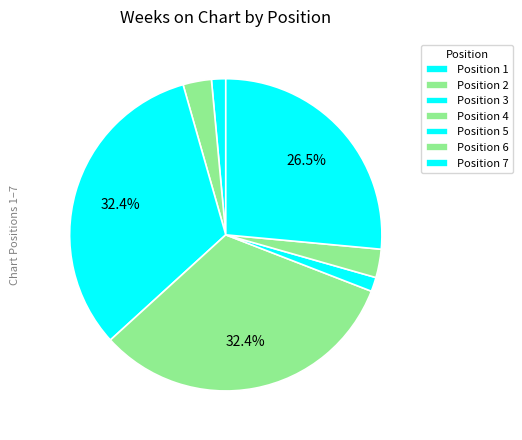

The Position 7 slice represents 16% of the pie. True or false?

False